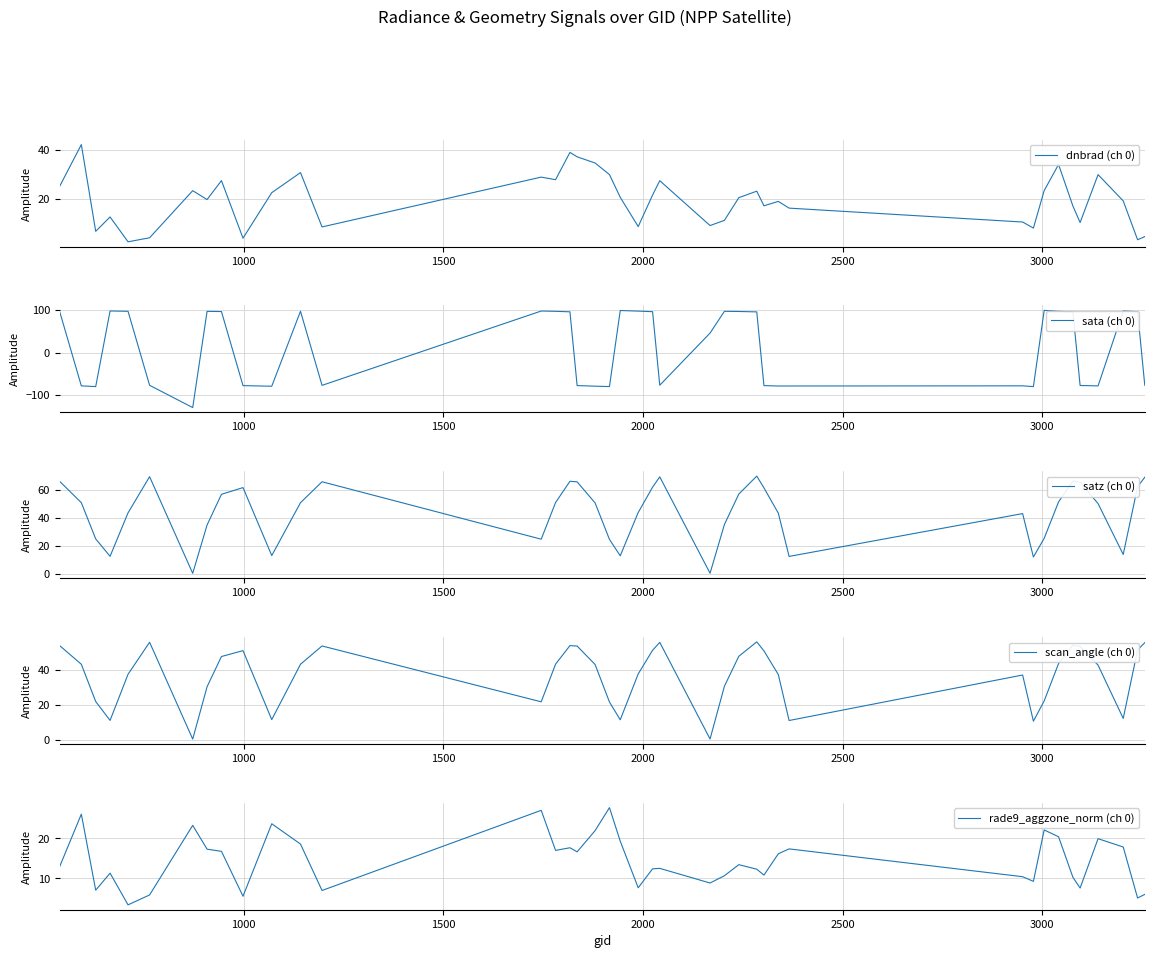

Which series has the largest range (max minus min)?

sata (ch 0)